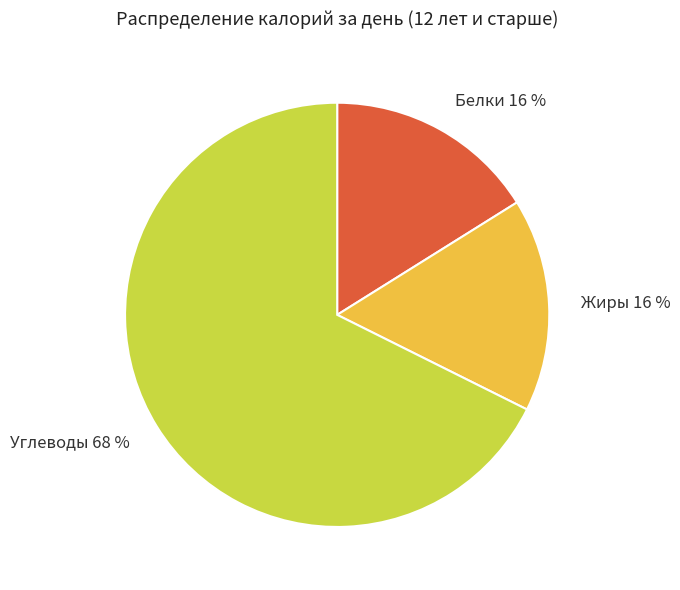

To the nearest percent, what is the combined percentage of Жиры and Углеводы?

84%